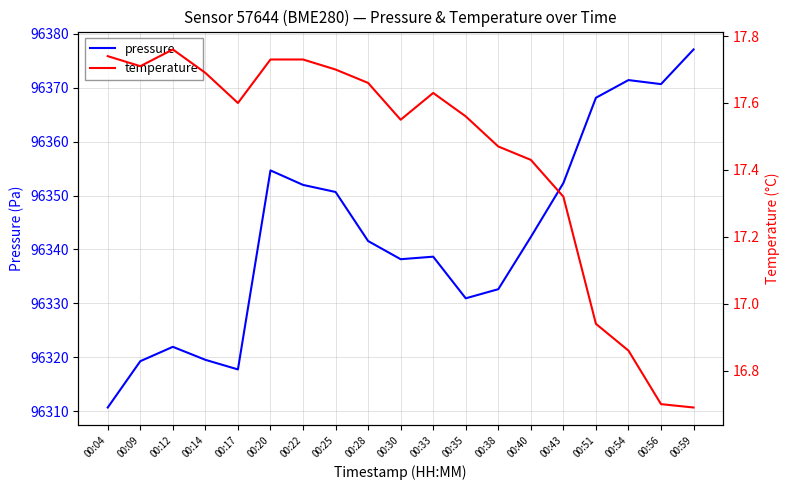

How many values in the temperature series are below 17?

4